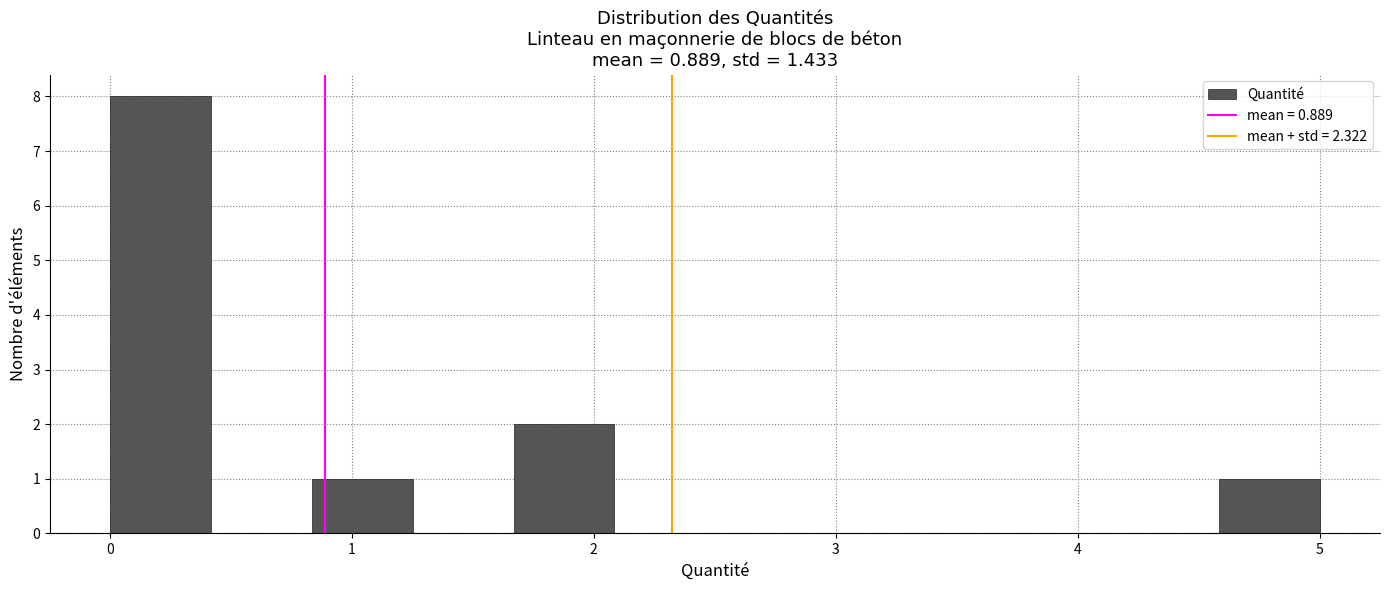

Over which range of the x-axis is the bar tallest?

0.0 to 0.4